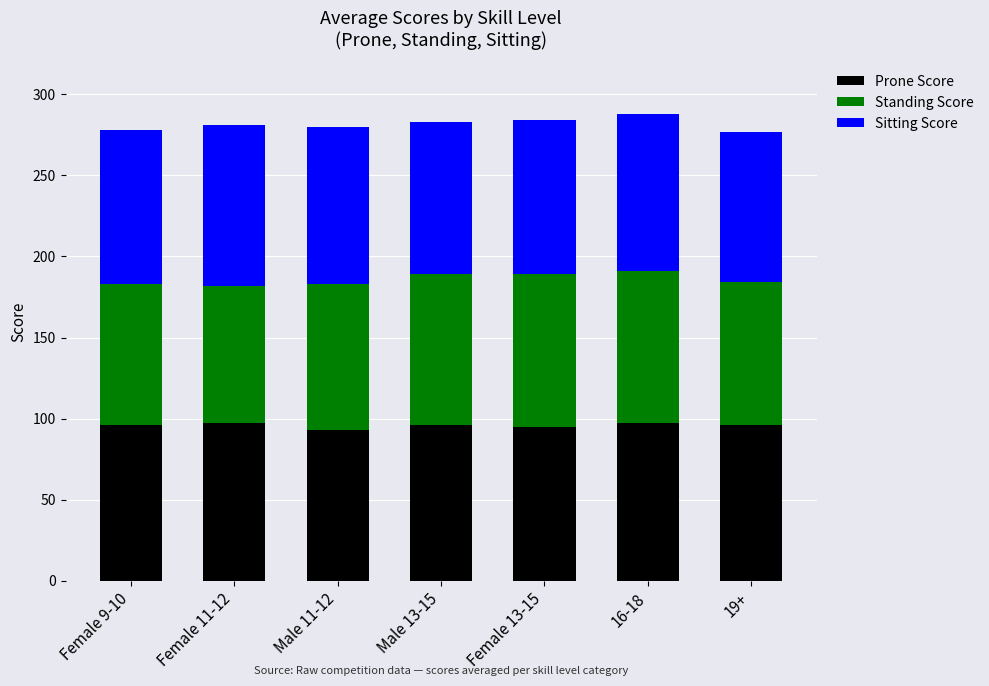

True or false: Prone Score has a value of 136 at Female 9-10.

False